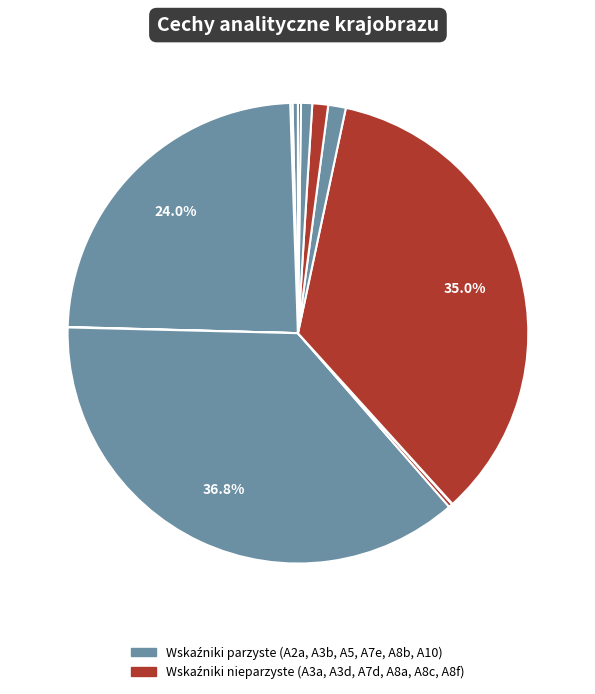

Count the number of slices in the pie.

12